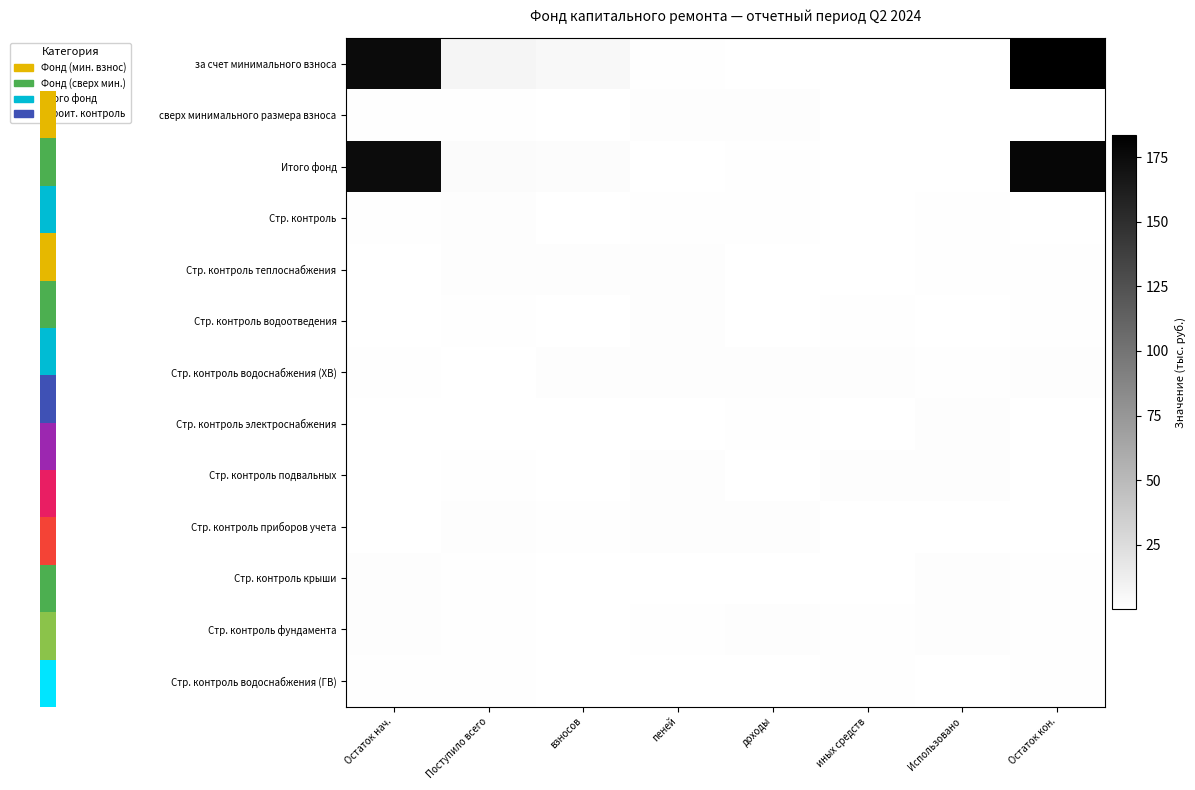

Which category has the lowest value across all series?

Остаток нач.